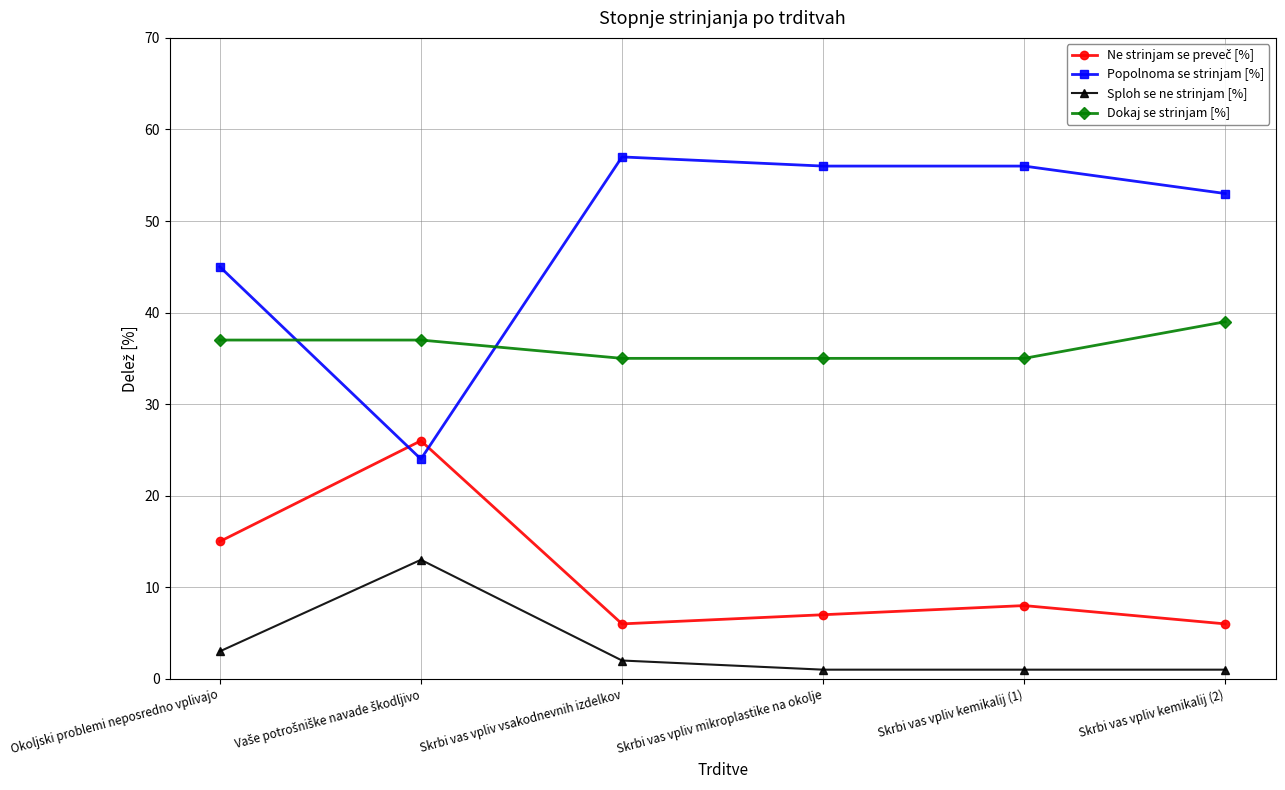

Is the value of Sploh se ne strinjam [%] at Skrbi vas vpliv mikroplastike na okolje greater than the value of Dokaj se strinjam [%] at Okoljski problemi neposredno vplivajo?

No